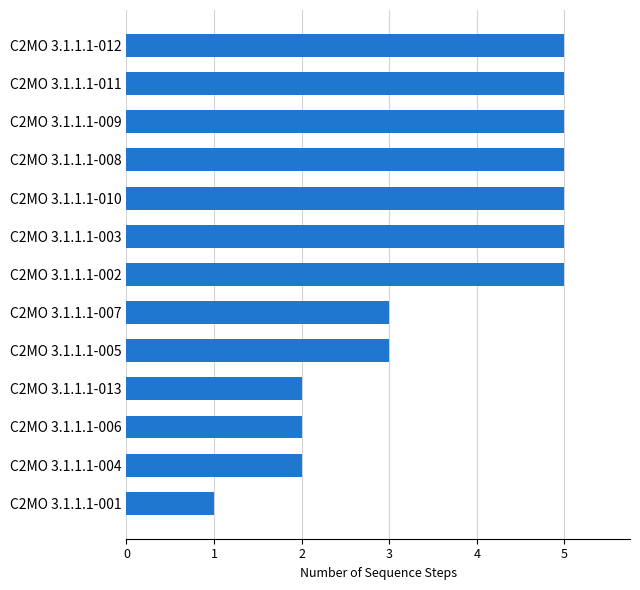

What is the difference between the second highest and minimum values?

4